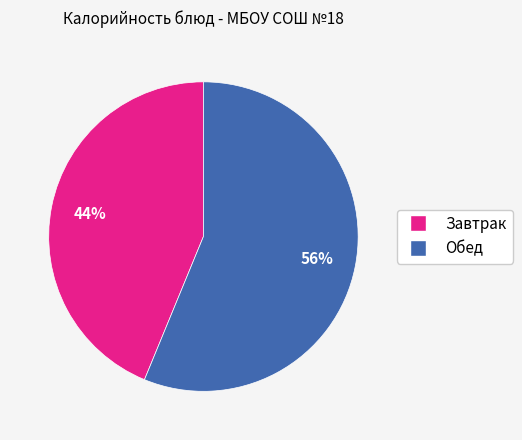

To the nearest percent, what is the average slice percentage?

50%